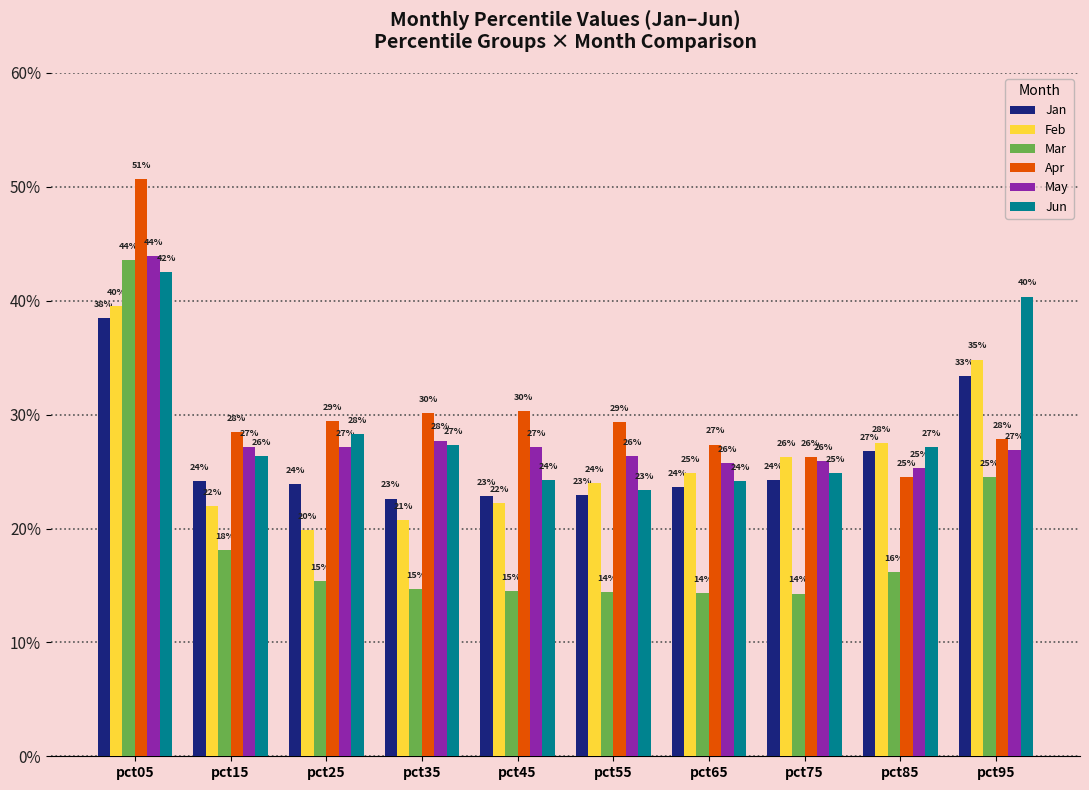

Reading left to right, transcribe all the data shown in this chart.

Jan: 0.4	0.2	0.2	0.2	0.2	0.2	0.2	0.2	0.3	0.3
Feb: 0.4	0.2	0.2	0.2	0.2	0.2	0.2	0.3	0.3	0.3
Mar: 0.4	0.2	0.2	0.1	0.1	0.1	0.1	0.1	0.2	0.2
Apr: 0.5	0.3	0.3	0.3	0.3	0.3	0.3	0.3	0.2	0.3
May: 0.4	0.3	0.3	0.3	0.3	0.3	0.3	0.3	0.3	0.3
Jun: 0.4	0.3	0.3	0.3	0.2	0.2	0.2	0.2	0.3	0.4